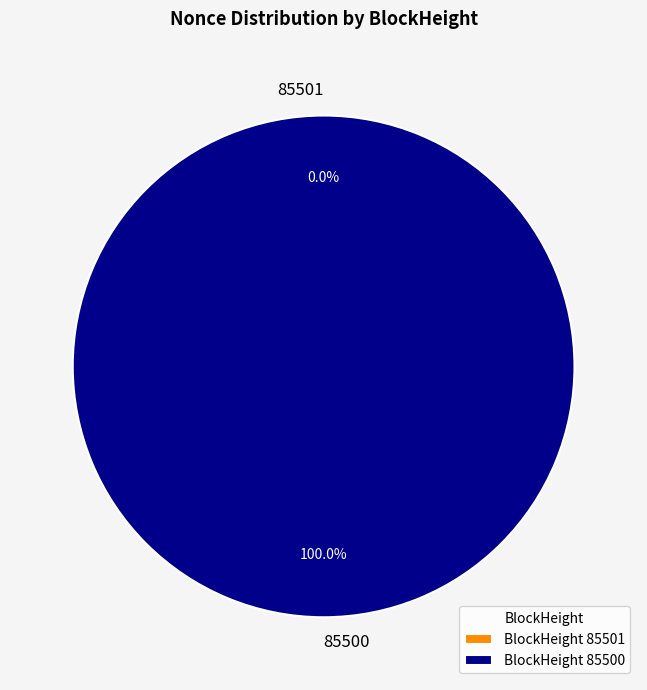

Is it true that 85501 is 0% of the pie?

True